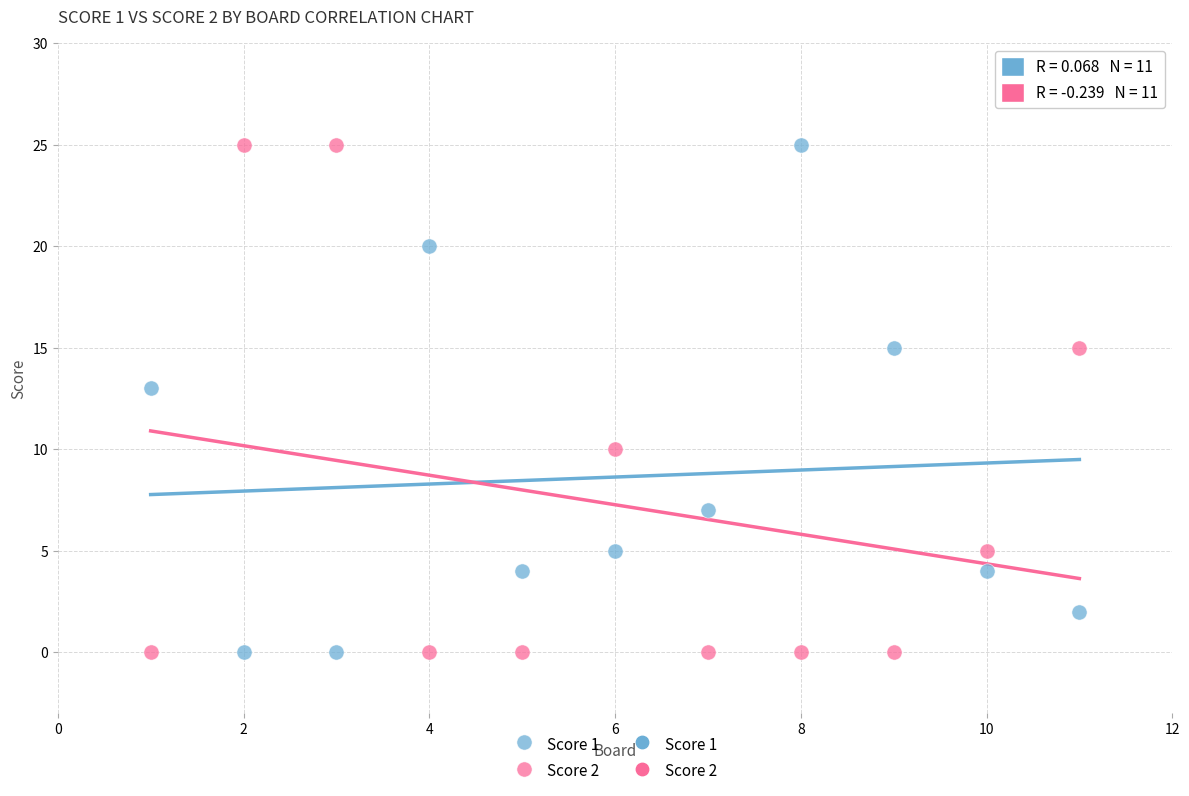

What is the X range (max minus min) for the scatter plot?

10